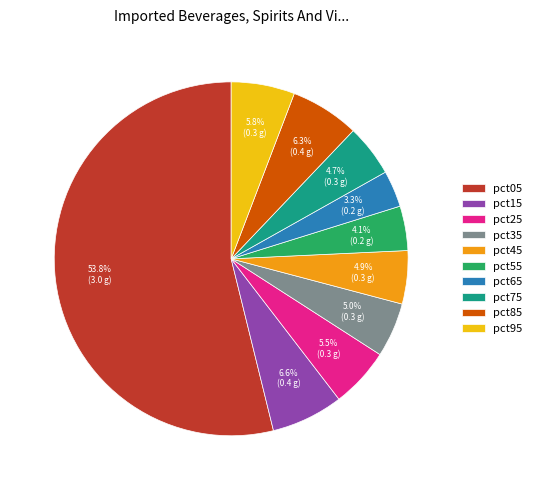

The pct55 slice represents 4% of the pie. True or false?

True